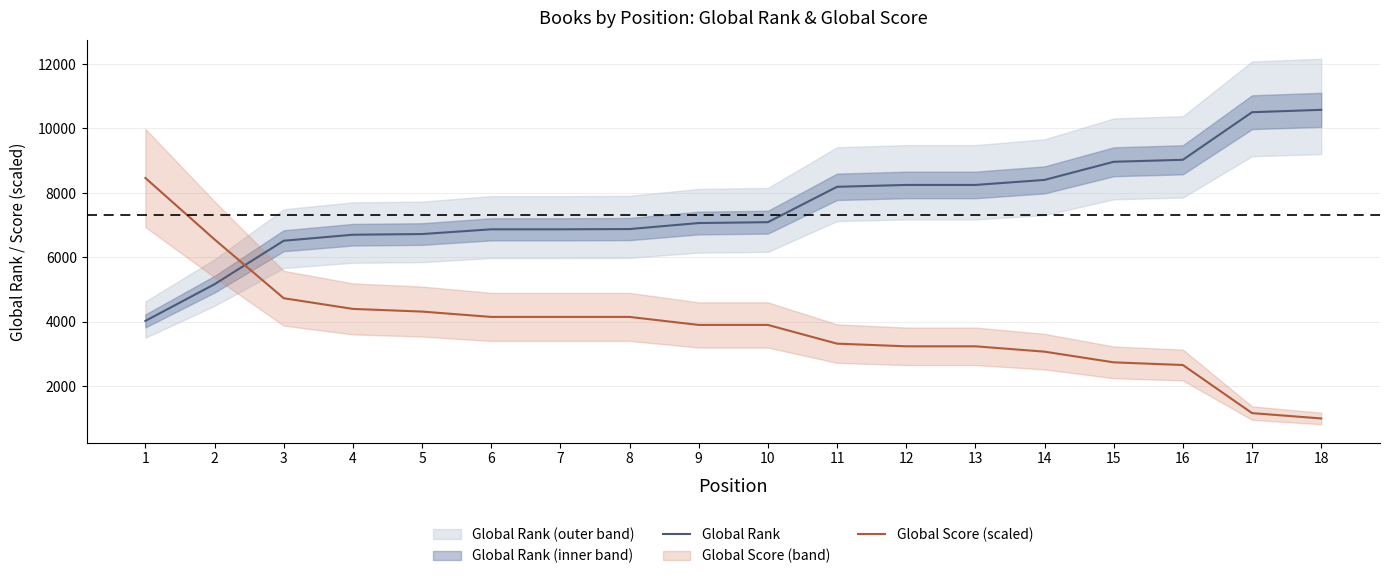

What is the difference between the Global Rank values at 17 and 4?

3804.0